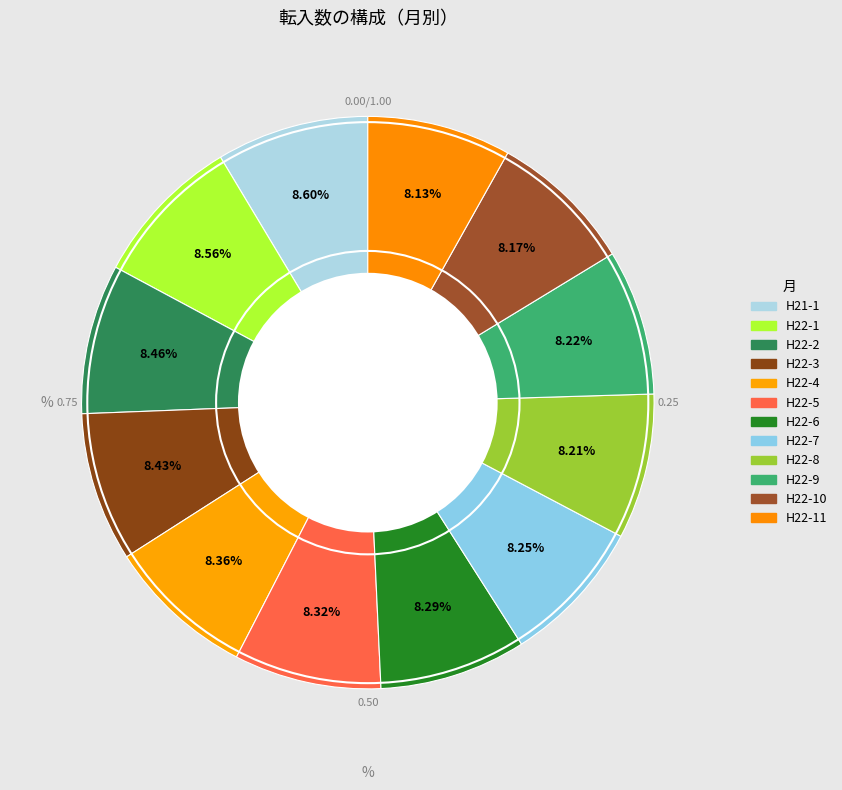

To the nearest percent, what percentage of the pie is H22-11?

8%